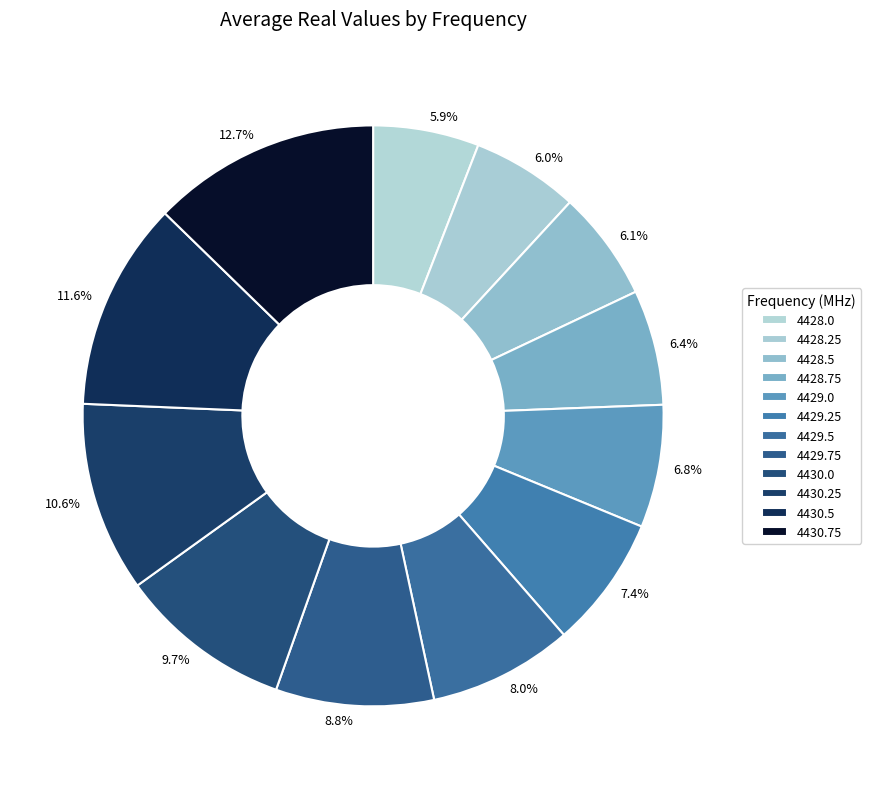

Is there a majority slice in this chart?

No